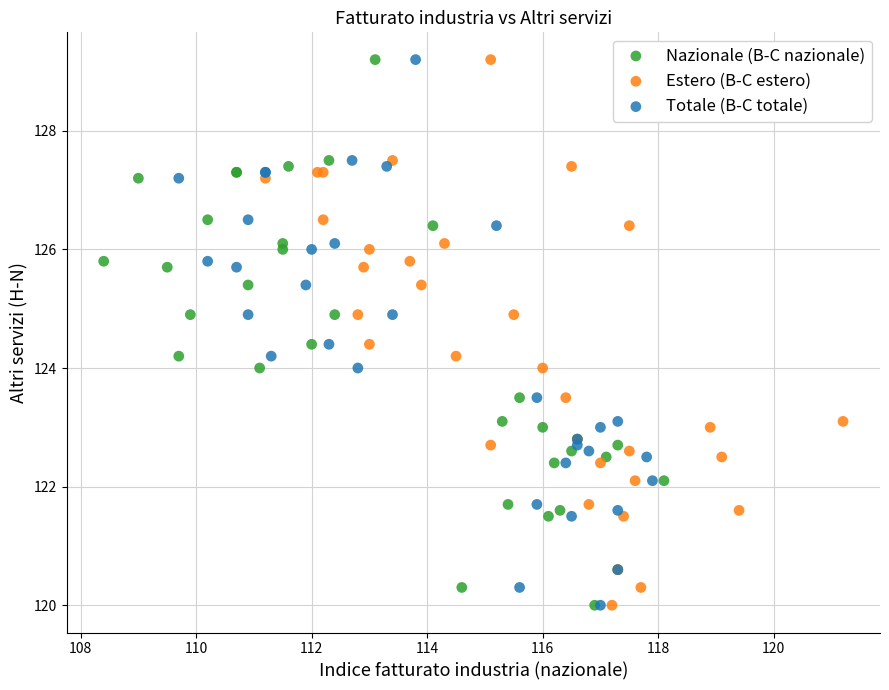

What are all the series names shown in the legend?

Nazionale (B-C nazionale), Estero (B-C estero), Totale (B-C totale)